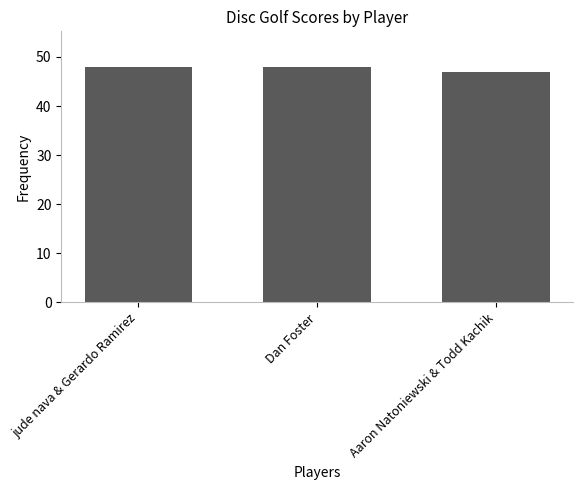

Reading right to left, list all the values displayed in this chart.

47	48	48